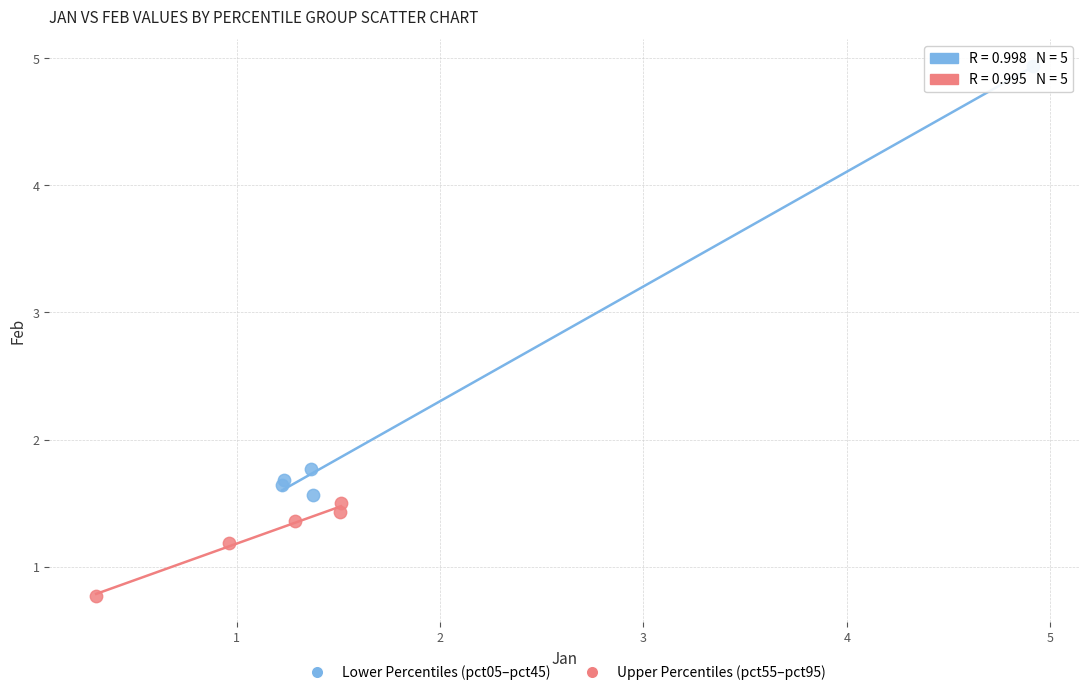

Which series contains the highest Y value?

Lower Percentiles (pct05–pct45)